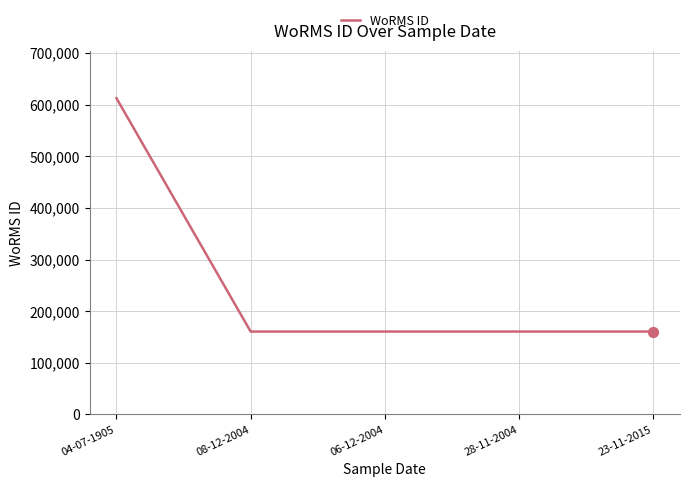

What is the ratio of the value at 23-11-2015 to the value at 28-11-2004?

1.0